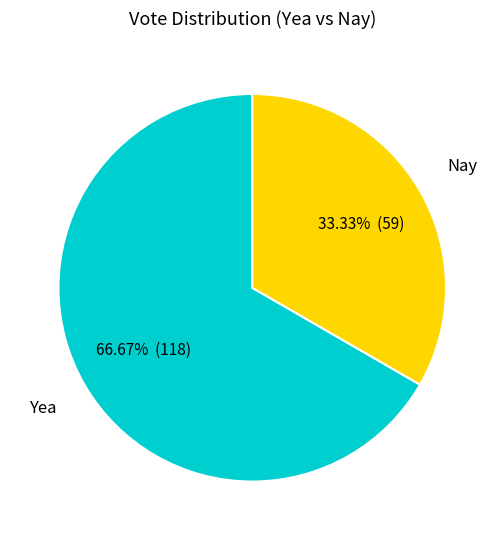

To the nearest percent, what is the average slice percentage?

50%